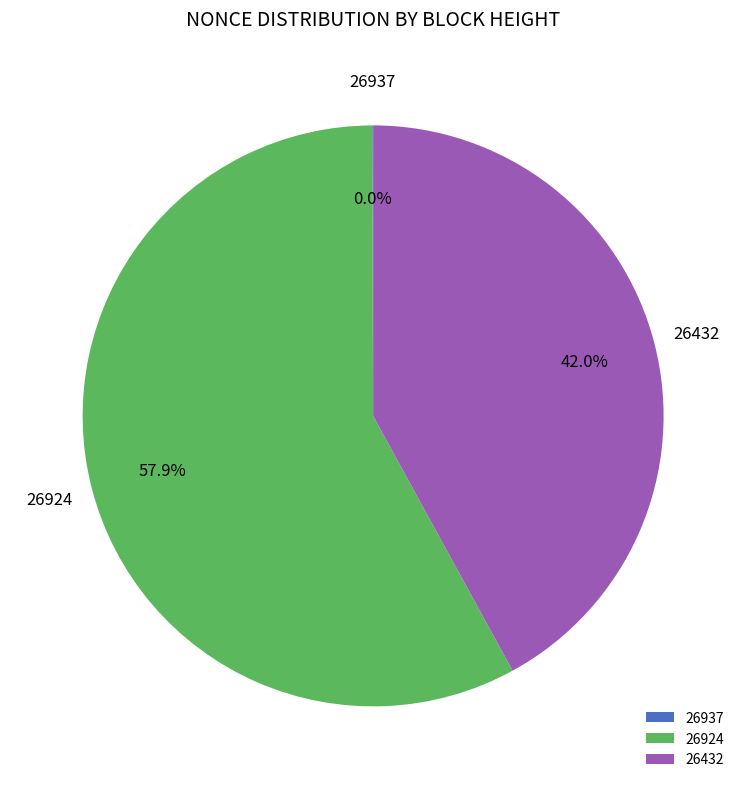

Which category has the biggest portion of the pie?

26924